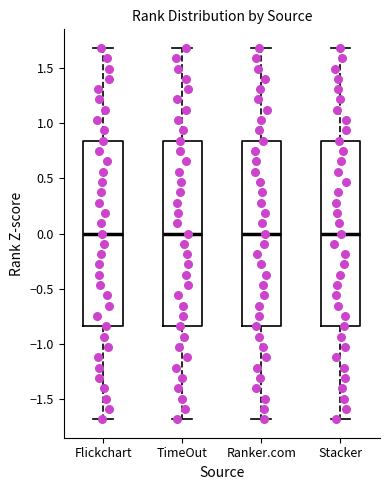

Where is the lower edge of the box for TimeOut on the y-axis? The values are not printed on the chart, so give them approximately, as read against the axis.

-0.85